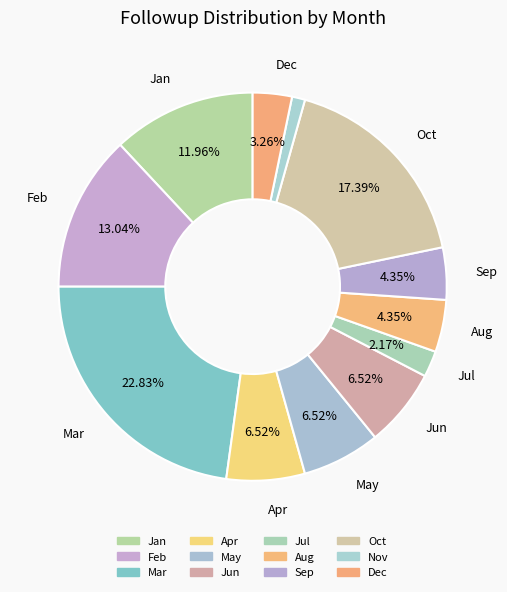

Is Oct the majority of the pie?

No